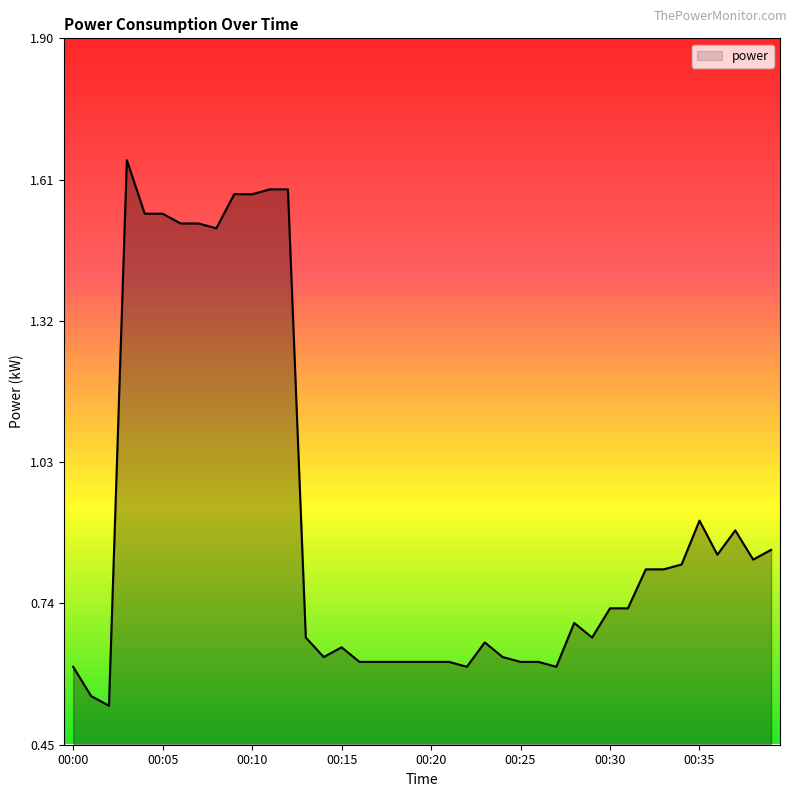

What is the difference between the maximum and minimum values?

1.1